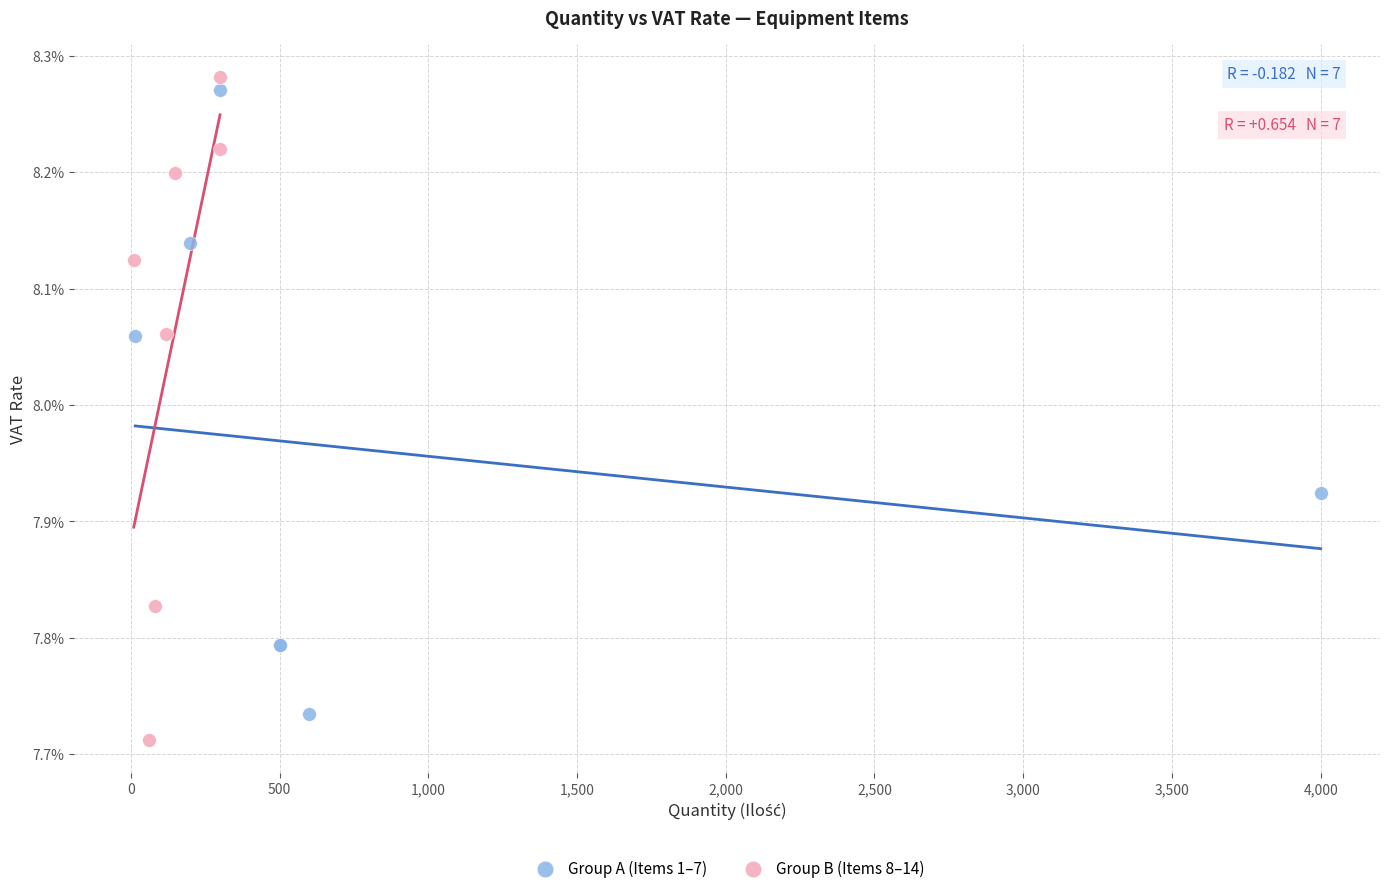

Which series has the widest spread of Y values?

Group B (Items 8–14)